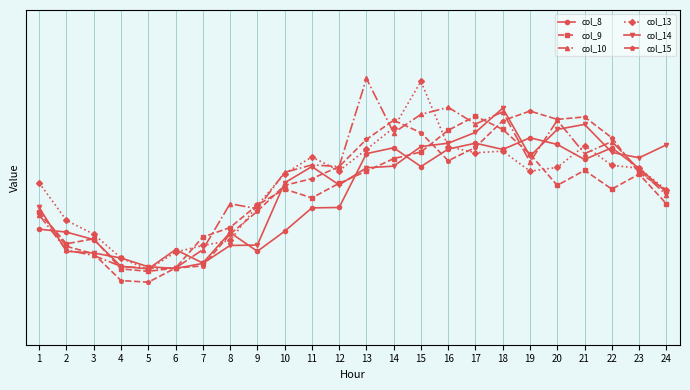

The col_15 series shows 1.2 at 2. True or false?

True